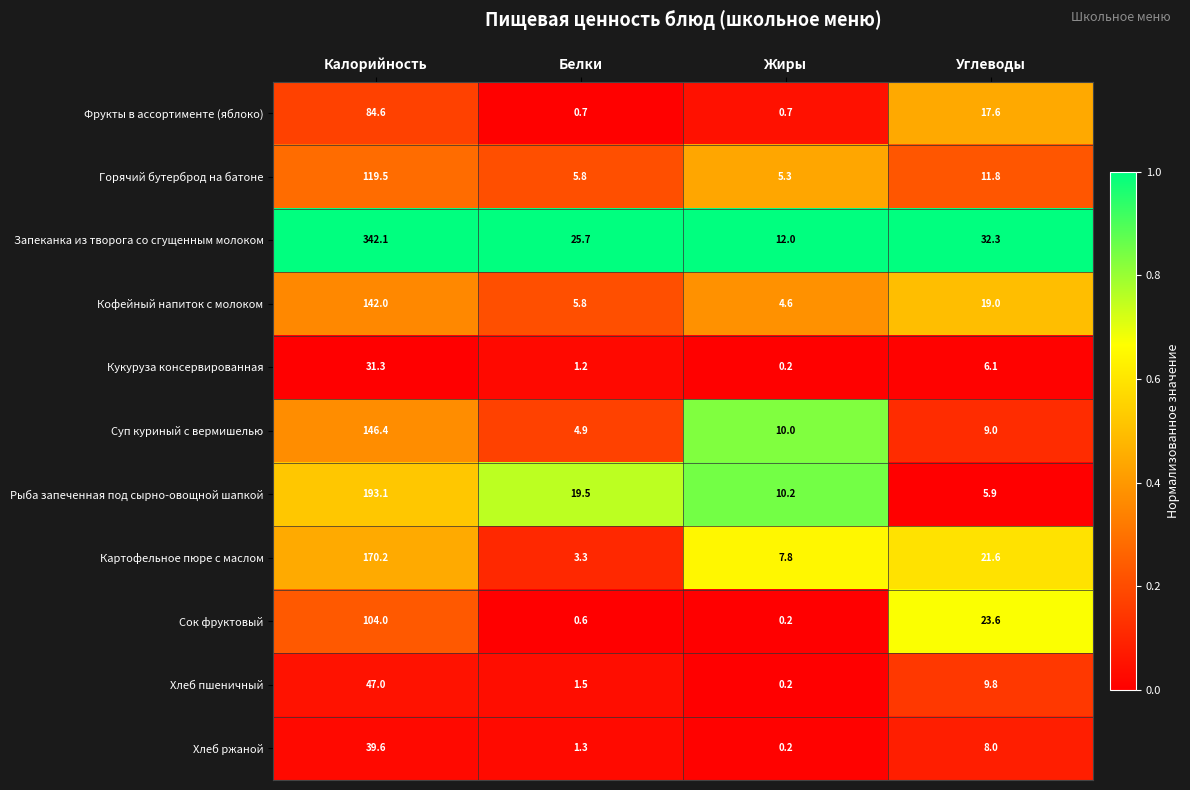

True or false: Горячий бутерброд на батоне has a value of 5.8 at Белки.

True